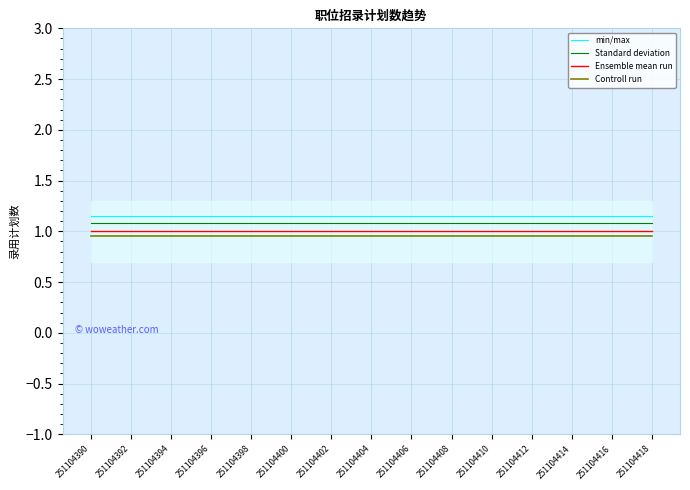

What is the highest value of the Standard deviation series?

1.1